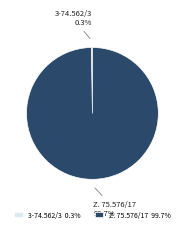

Is there any slice that represents more than half of the pie?

Yes